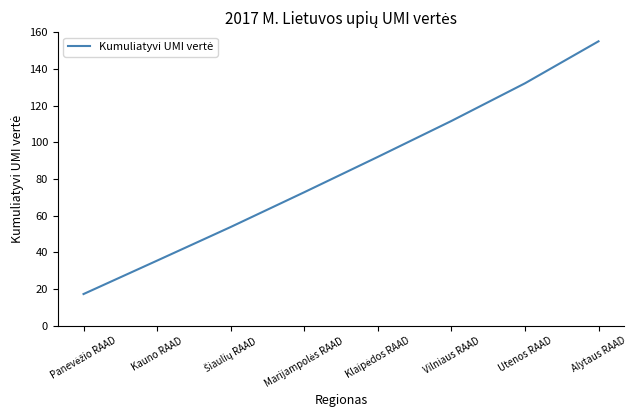

What is the difference between the maximum and second lowest values?

119.4